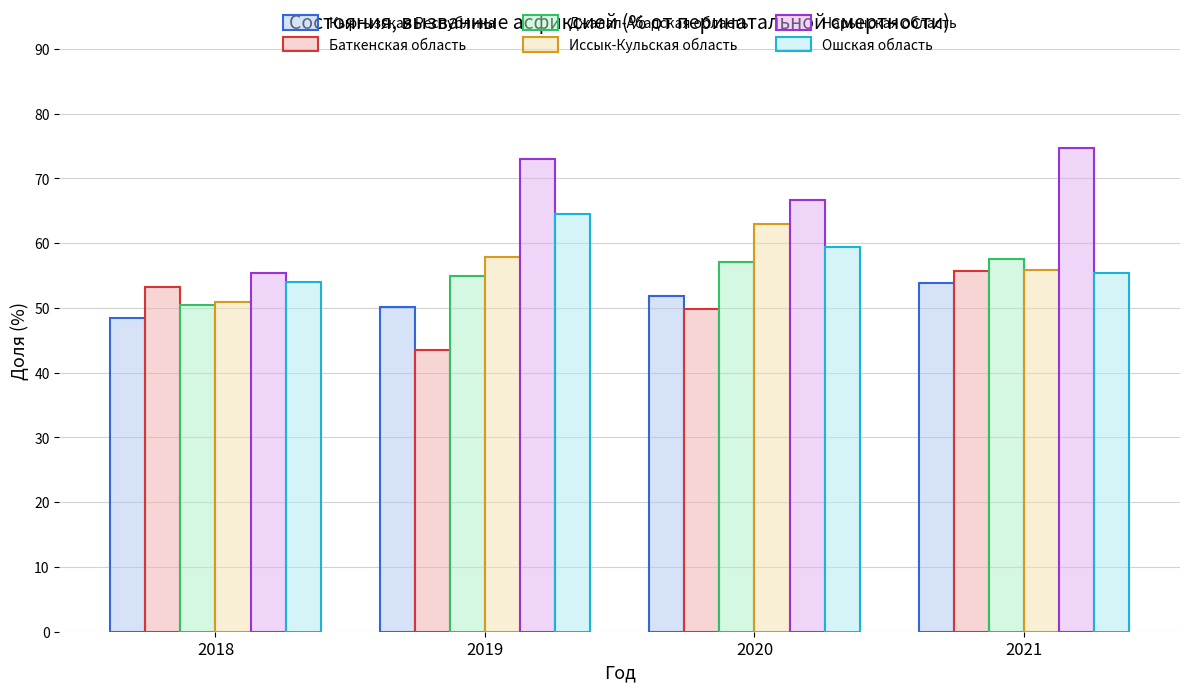

Rank the categories by Джалал-Абадская область value from lowest to highest.

2018, 2019, 2020, 2021